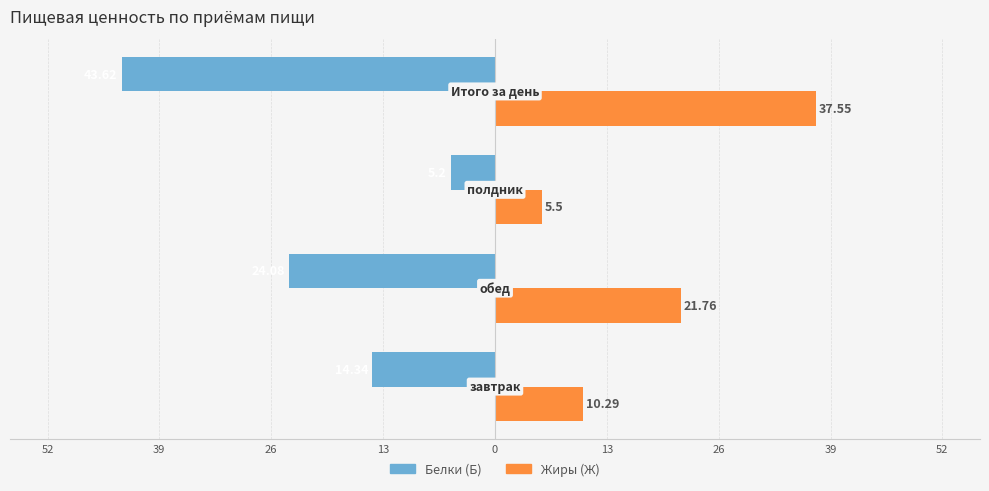

What are all the series names shown in the legend?

Белки (Б), Жиры (Ж)